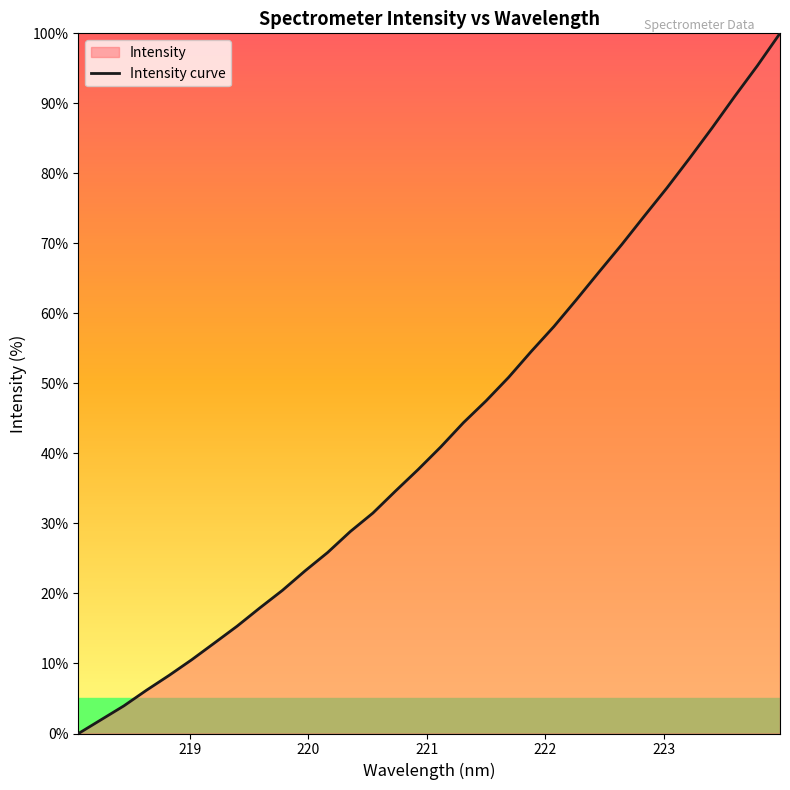

How many lines are shown in the chart?

1